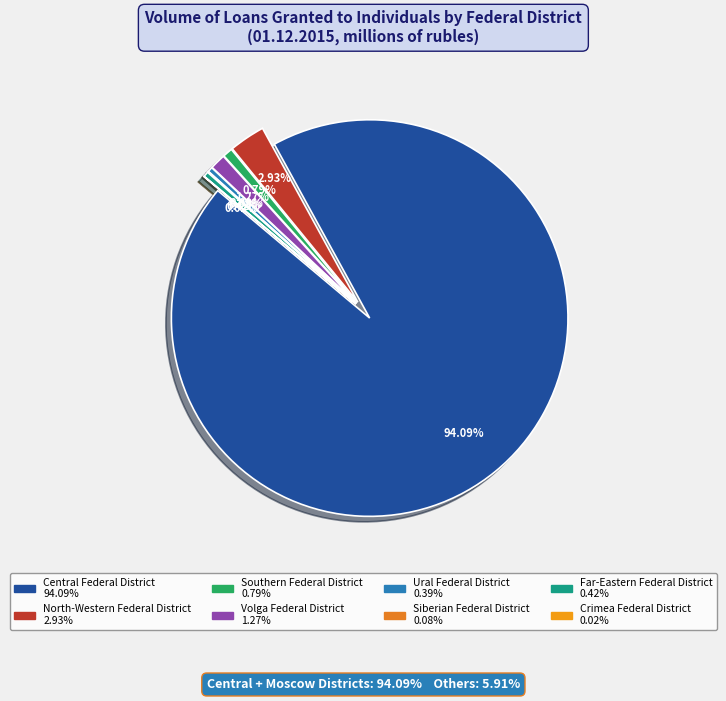

How many segments does this pie chart have?

8